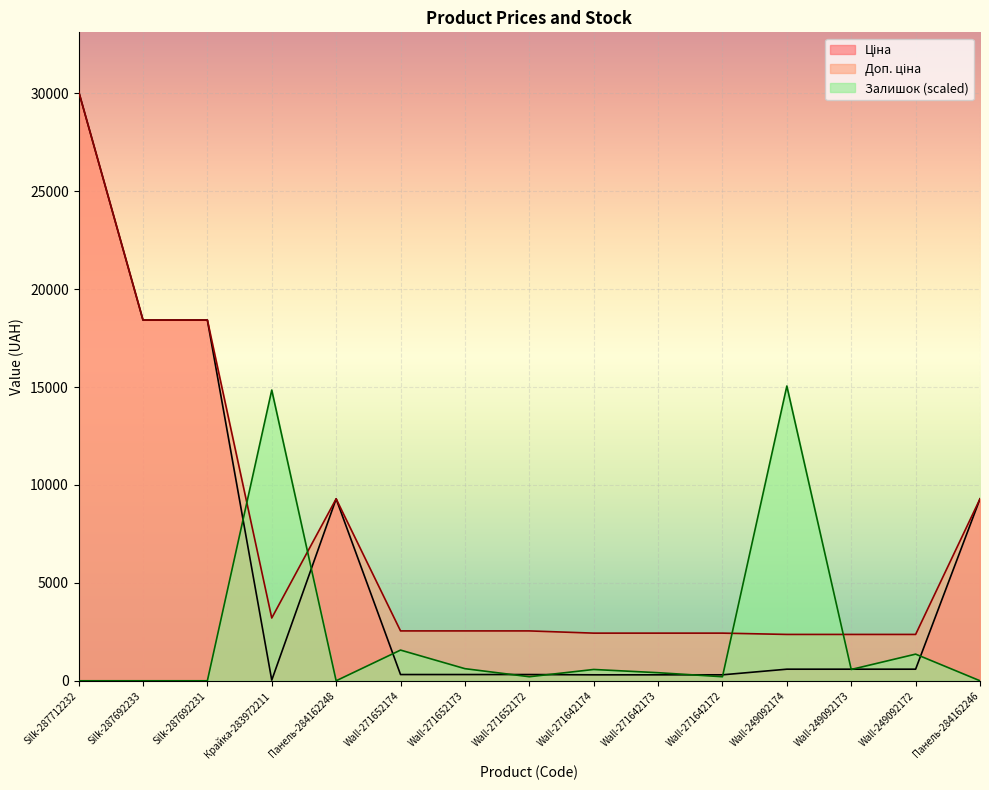

What is the label of the 11th point from the right?

Панель-284162248